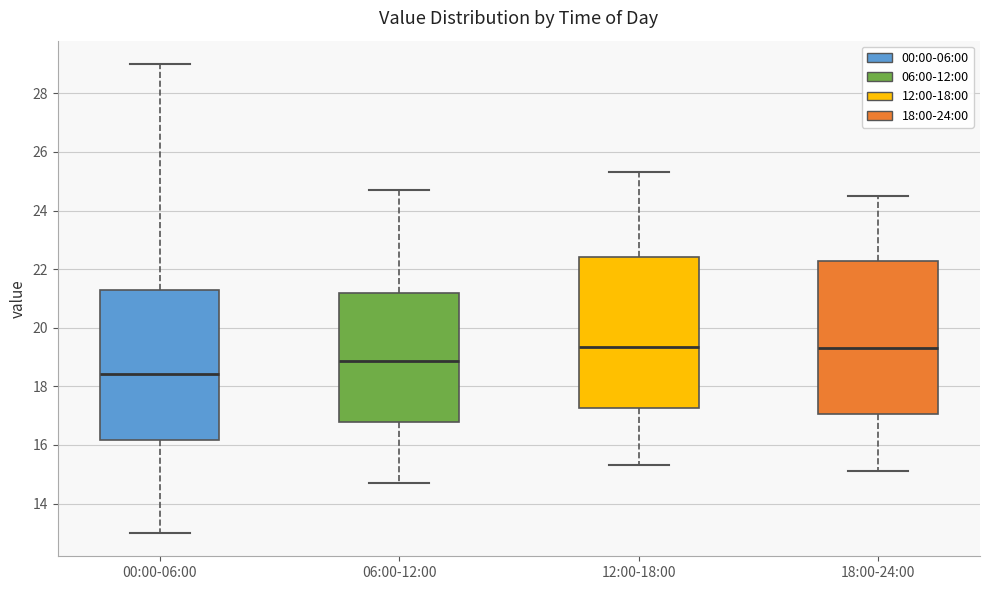

Where does the upper whisker of the box for 06:00-12:00 end on the y-axis? The values are not printed on the chart, so give them approximately, as read against the axis.

24.8